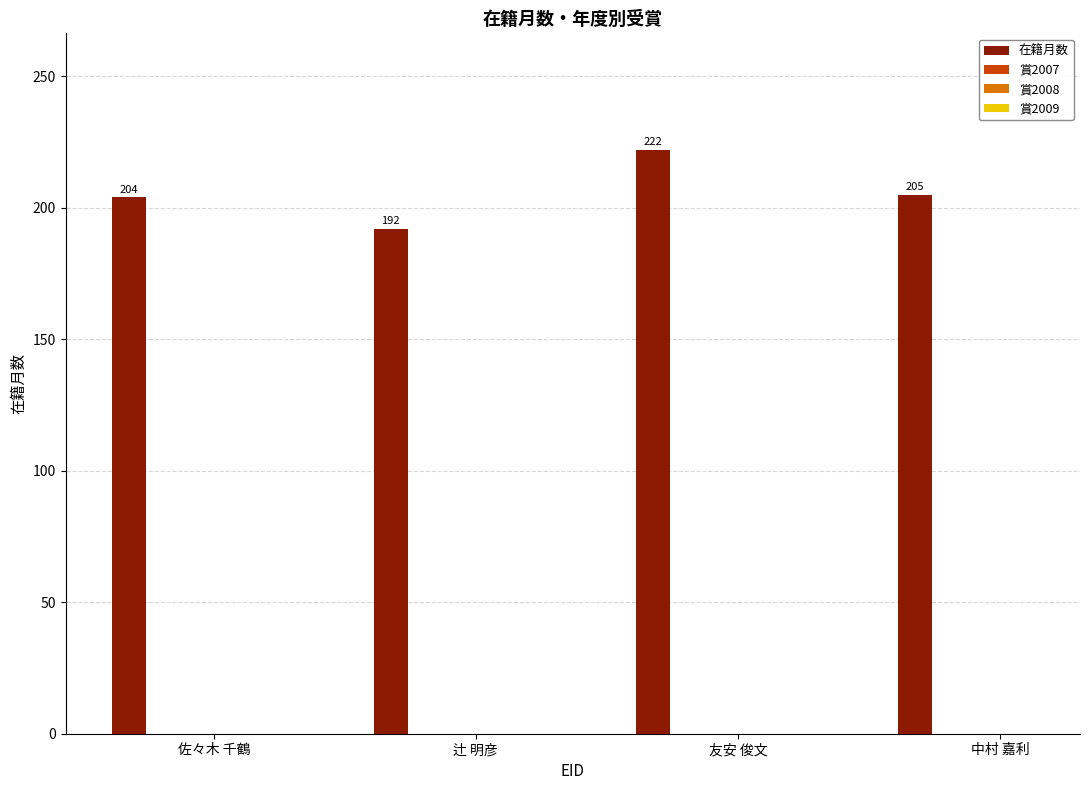

What is the maximum value shown in the chart?

222